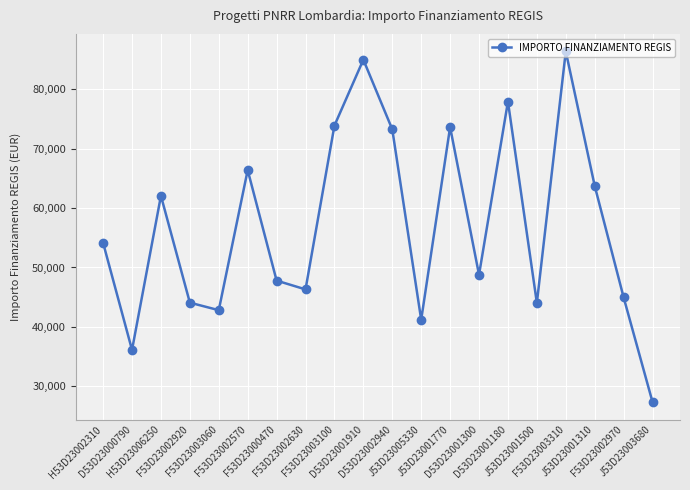

What is the greatest value displayed?

86371.0